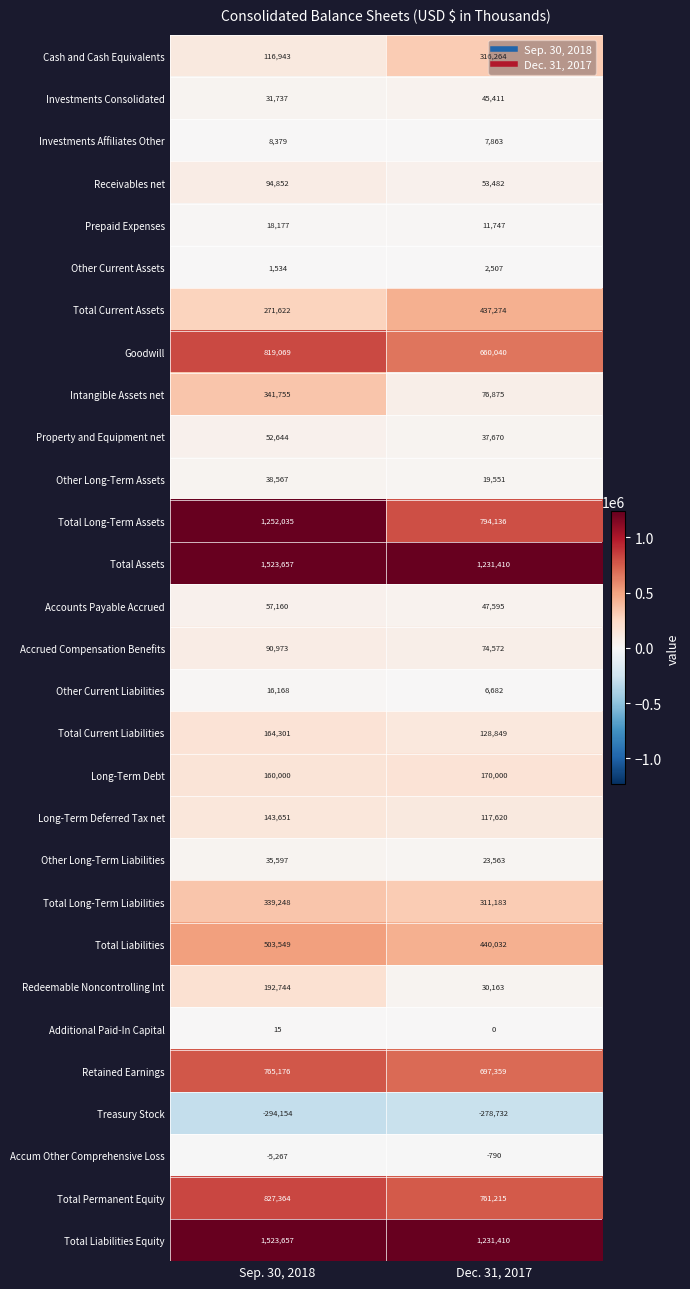

At which category is the sum across all series the highest?

Sep. 30, 2018